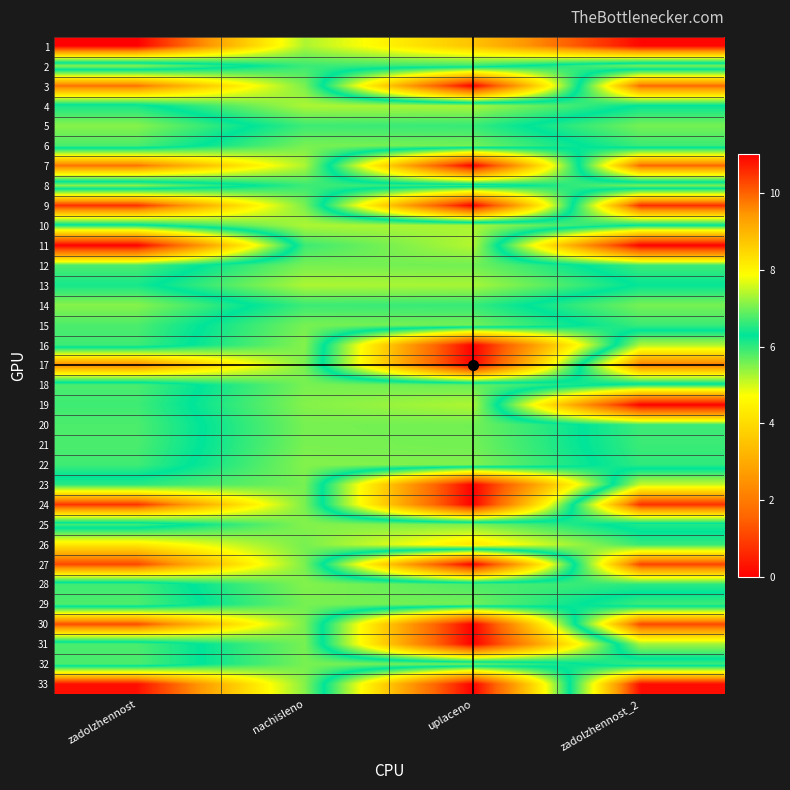

At which category is the sum across all series the highest?

nachisleno